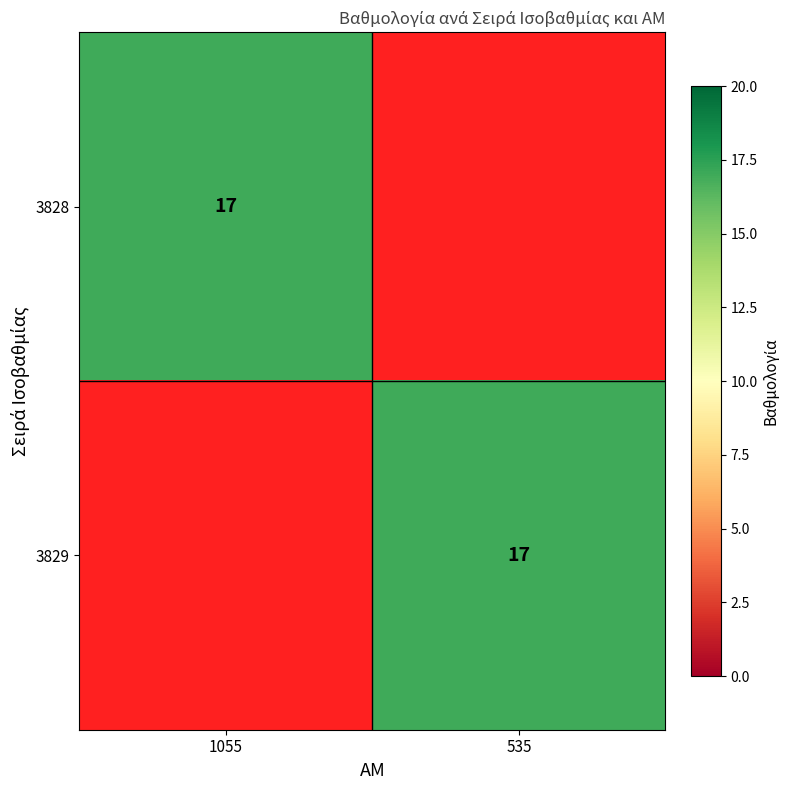

Is it true that 3828 equals 17 at 1055?

True